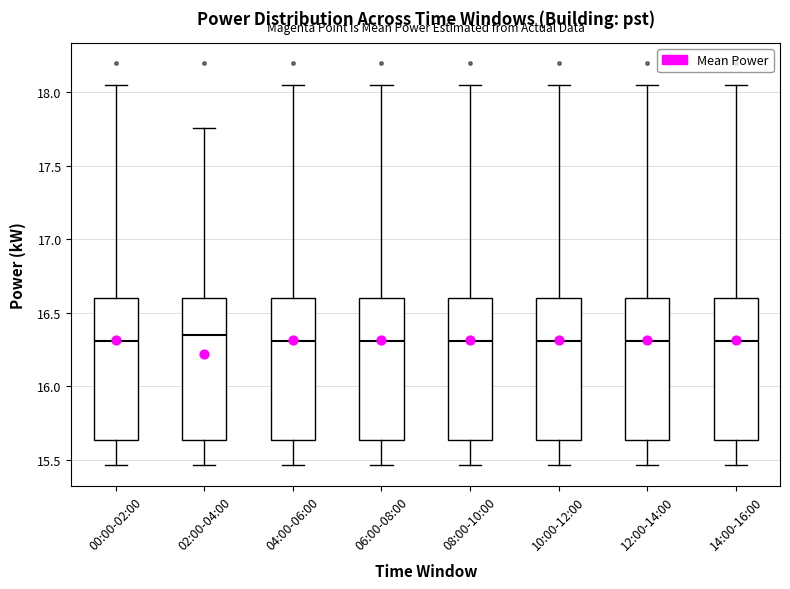

Where is the lower edge of the box for 12:00-14:00 on the y-axis? The values are not printed on the chart, so give them approximately, as read against the axis.

15.65